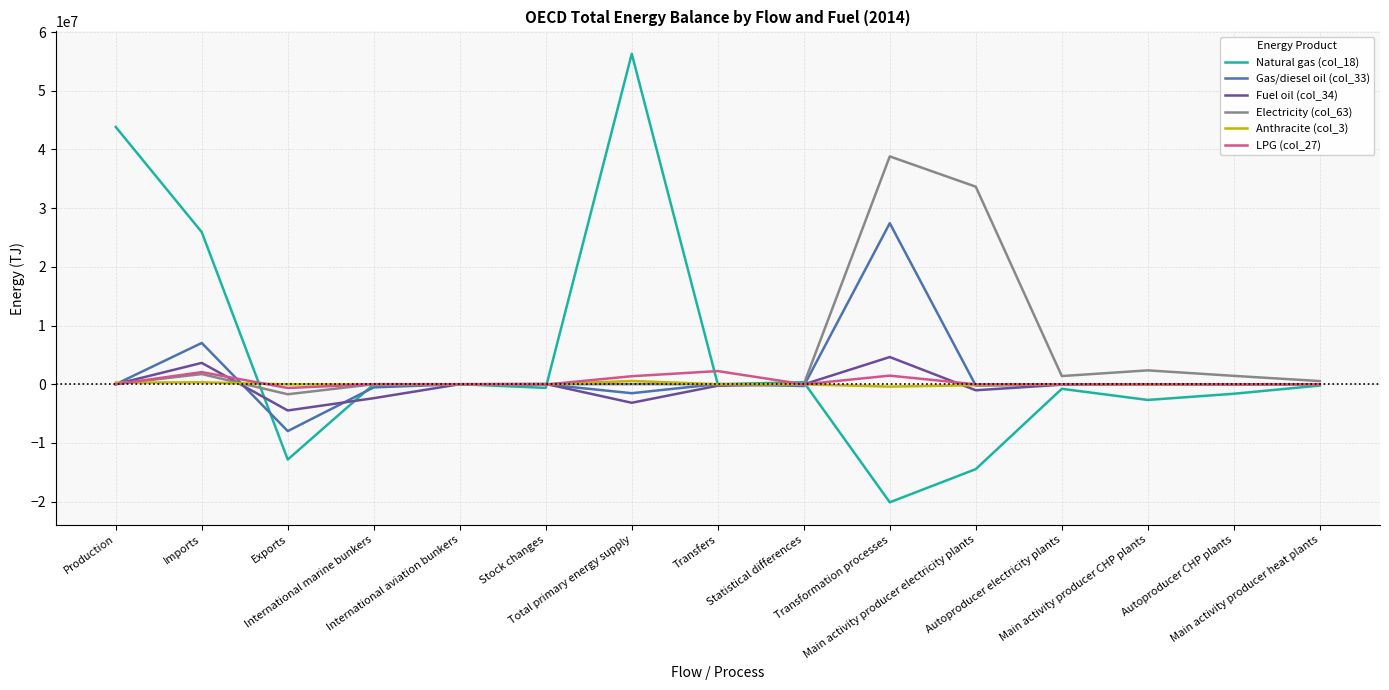

What is the smallest value displayed?

-20121263